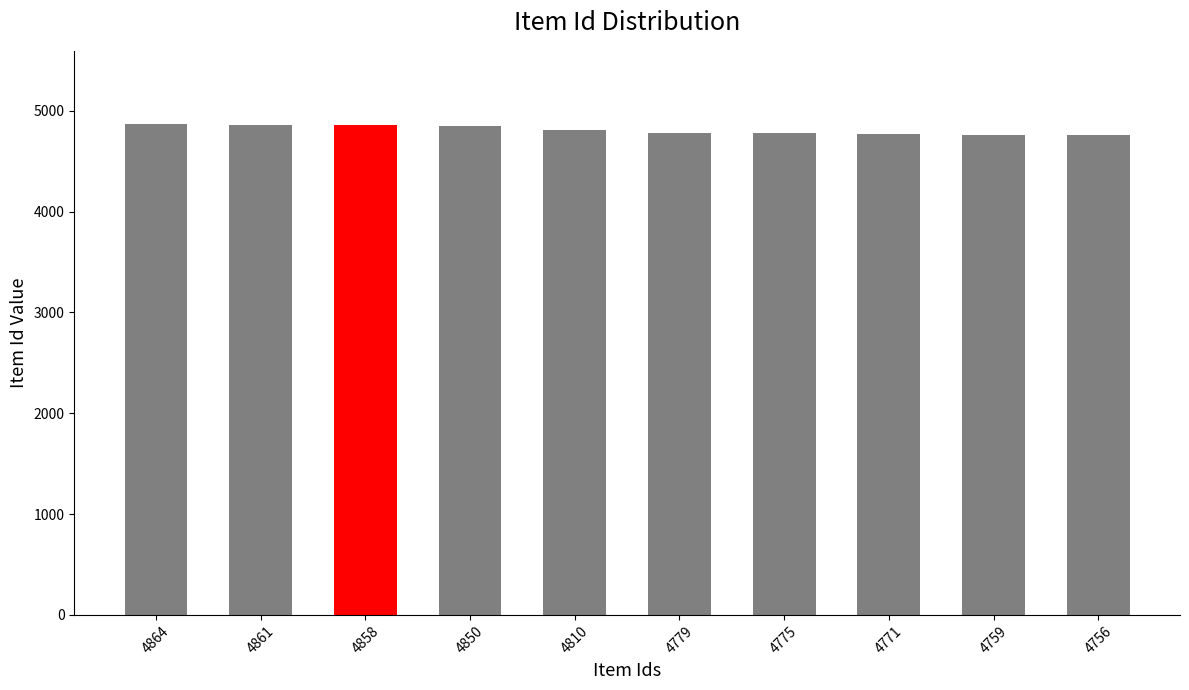

What is the difference between the values at 4864 and 4779?

85